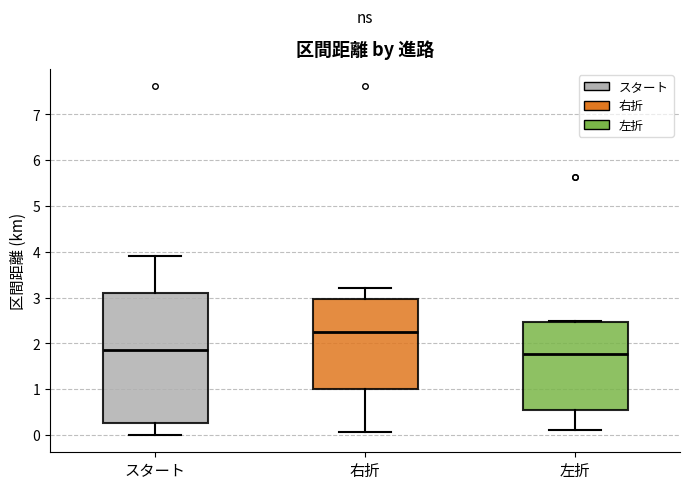

Where is the upper edge of the box for 左折 on the y-axis? The values are not printed on the chart, so give them approximately, as read against the axis.

2.5